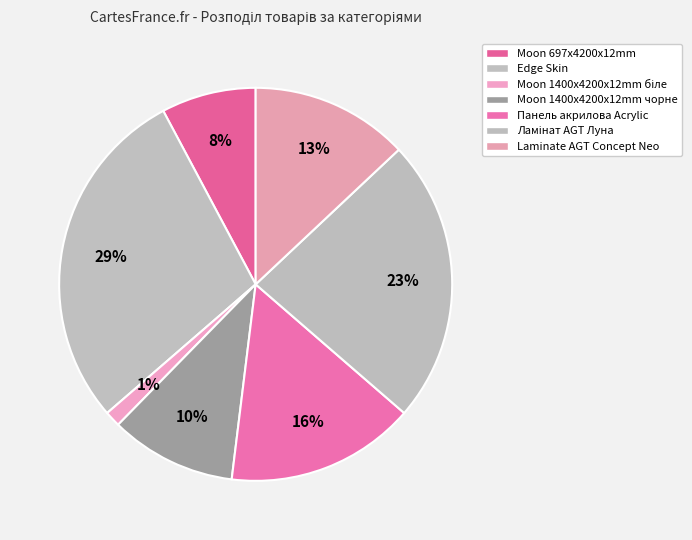

How many slices are in this pie chart?

7